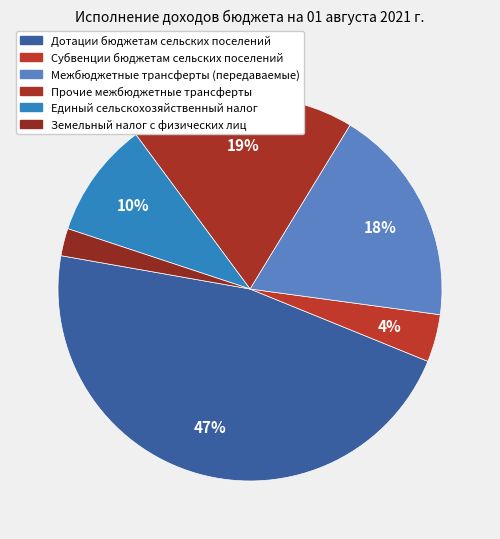

How many slices are in this pie chart?

6